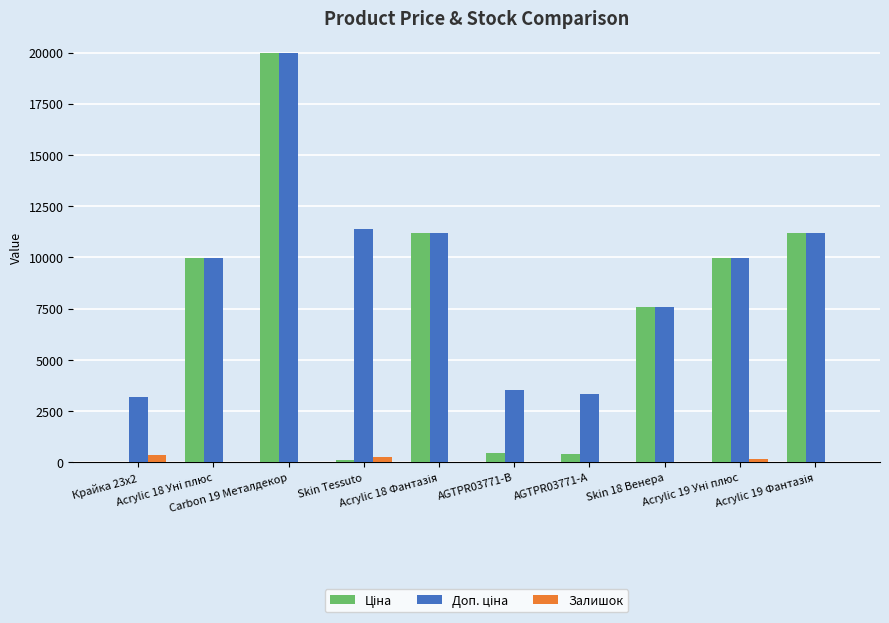

How many groups of bars are there?

10